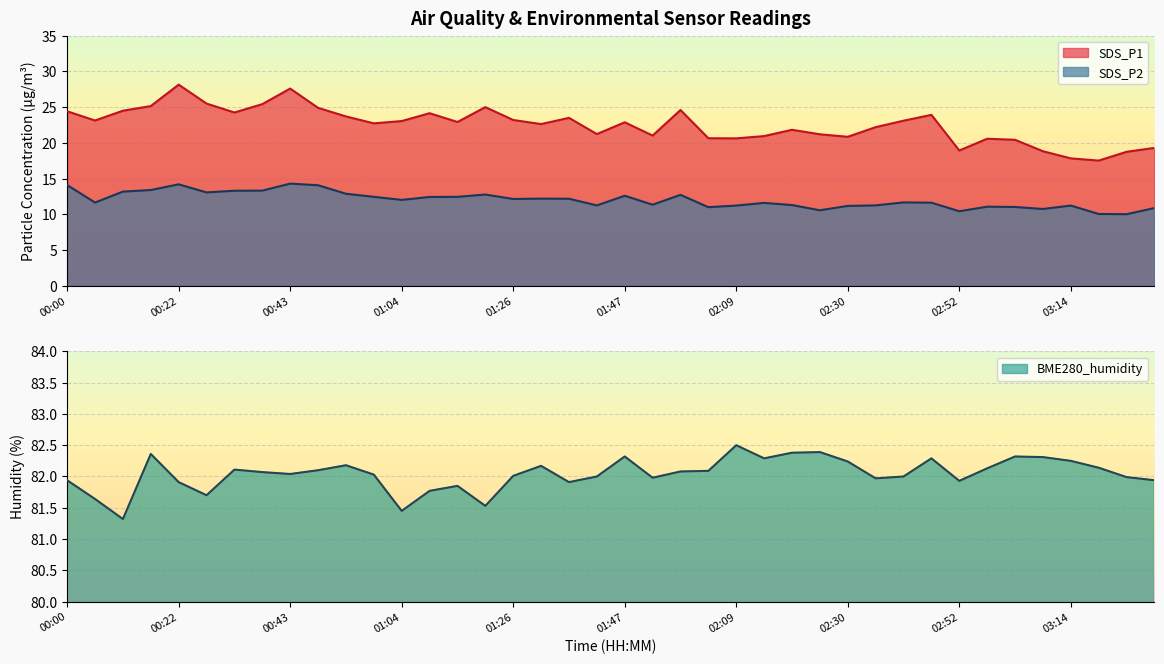

What is the difference between the highest and lowest values at 01:10?

69.3